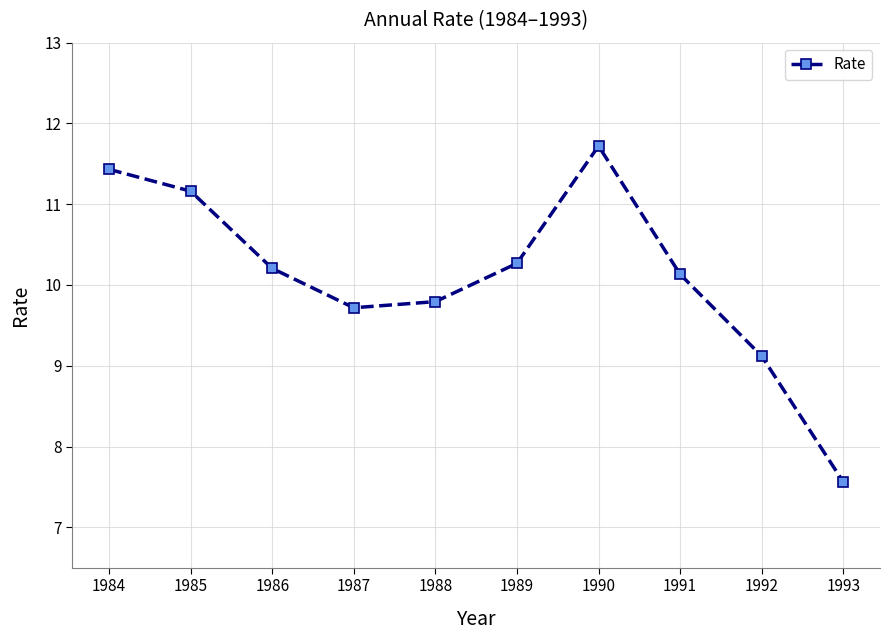

The value at 1993 is 4.6. True or false?

False